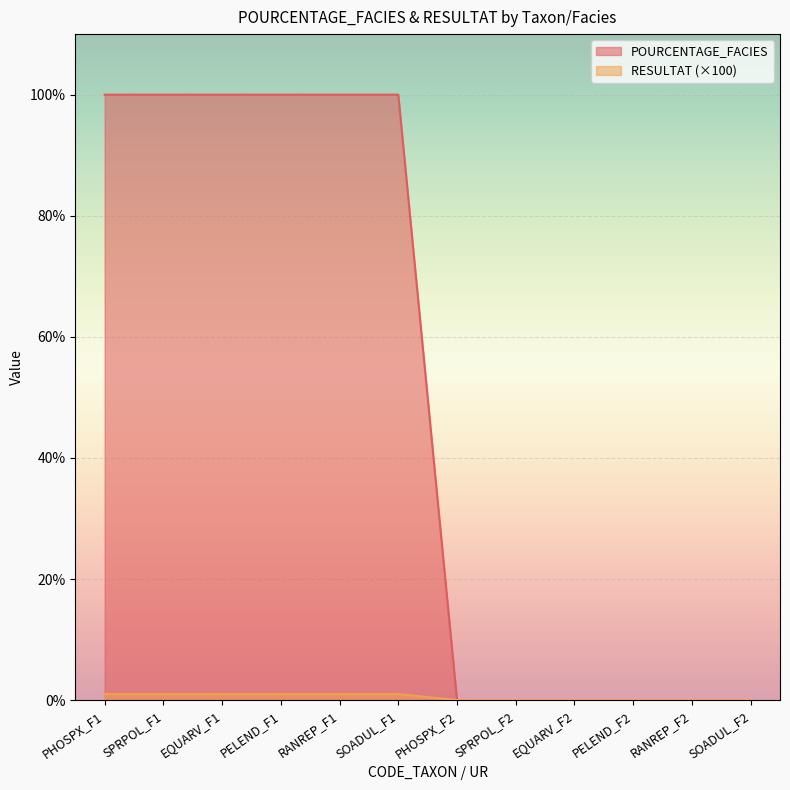

Reading right to left, list all the values displayed in this chart.

POURCENTAGE_FACIES: 0	0	0	0	0	0	100	100	100	100	100	100
RESULTAT: 0	0	0	0	0	0	1	1	1	1	1	1